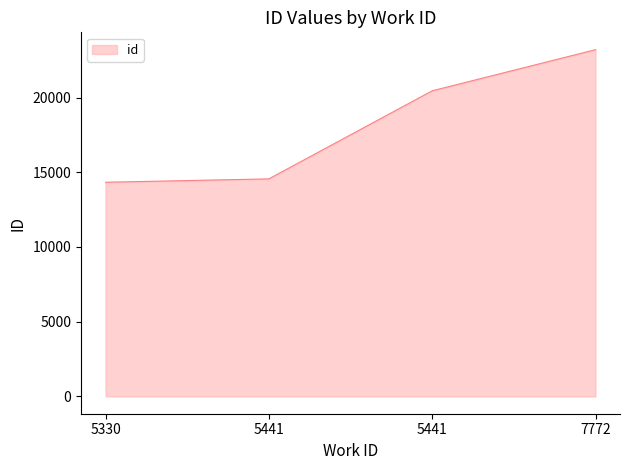

Rank the categories by value from lowest to highest.

5330, 5441, 5441, 7772